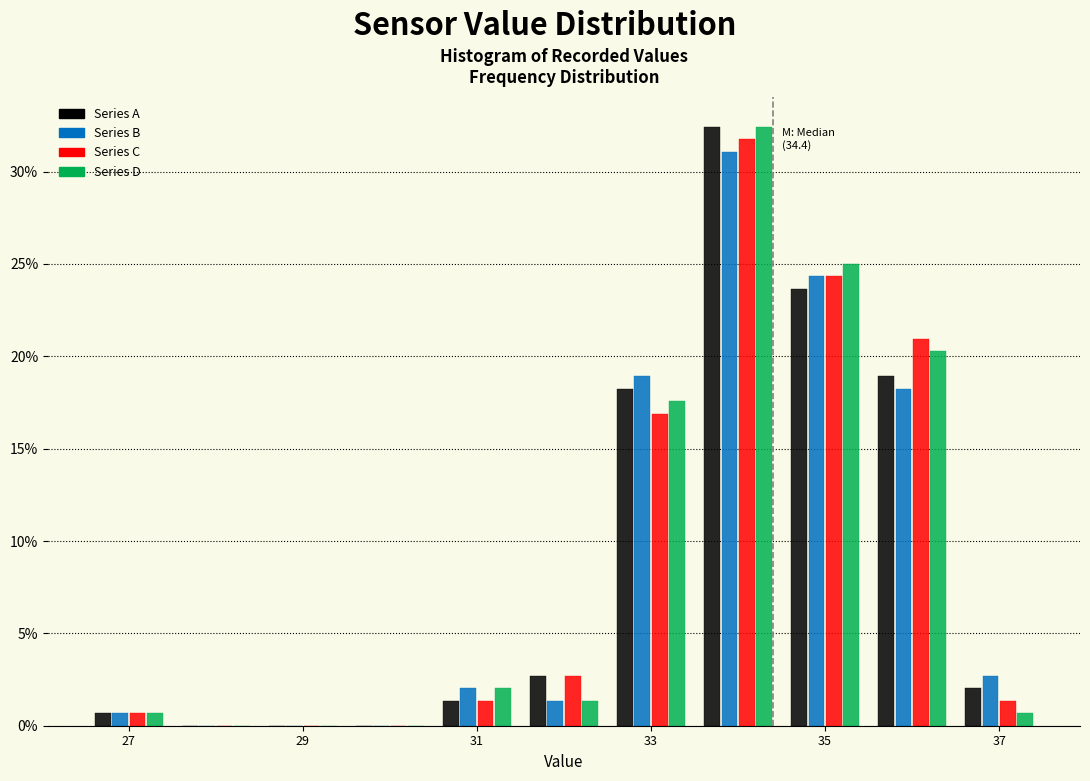

In the Series D series, which range on the x-axis has the tallest bar?

33.5 to 34.5